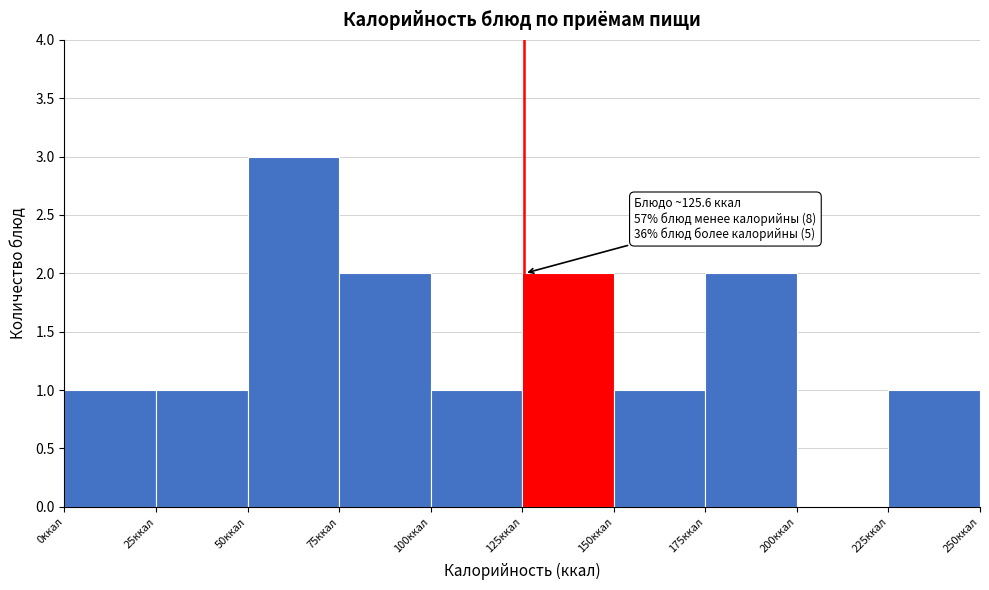

Over which range of the x-axis is the bar tallest?

50 to 75